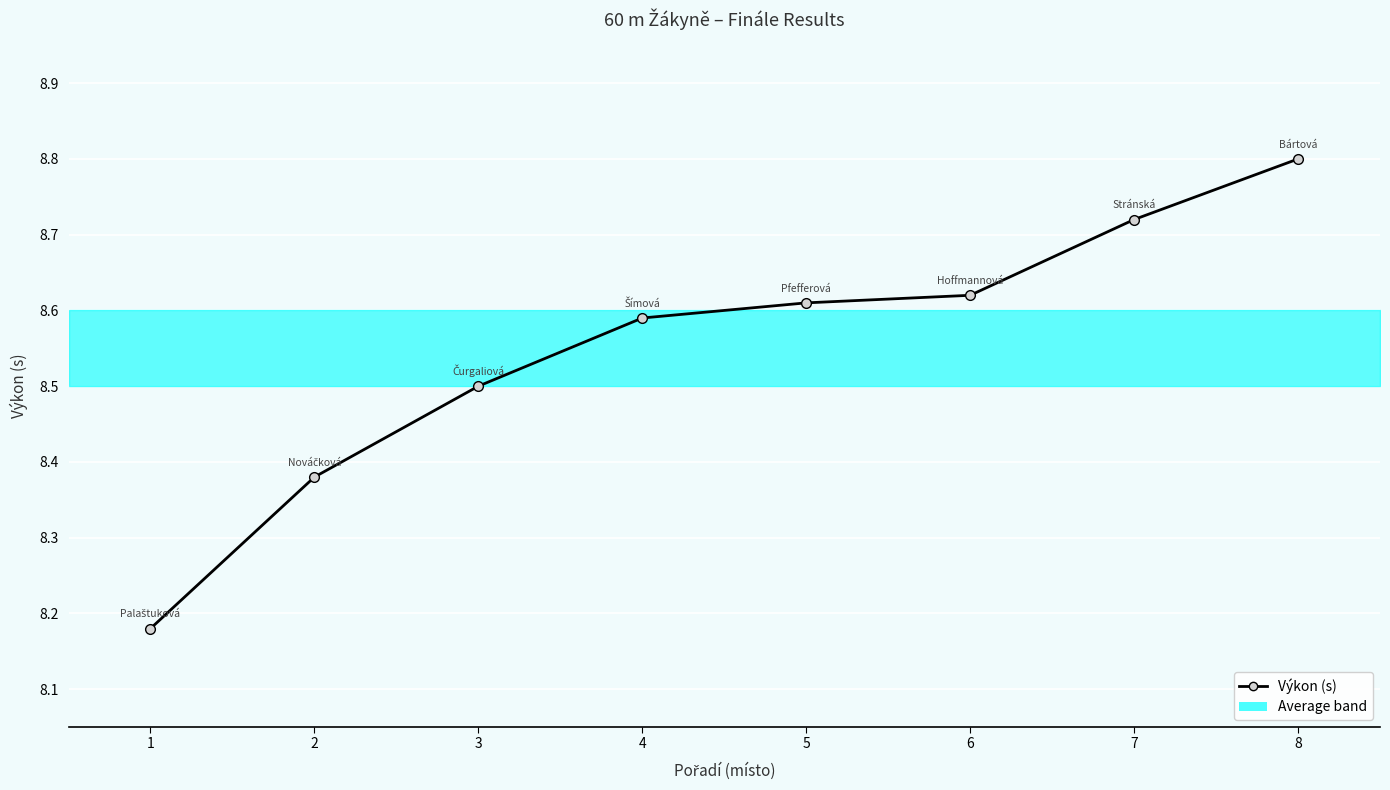

True or false: there are more than 1 points higher than both neighbors.

False